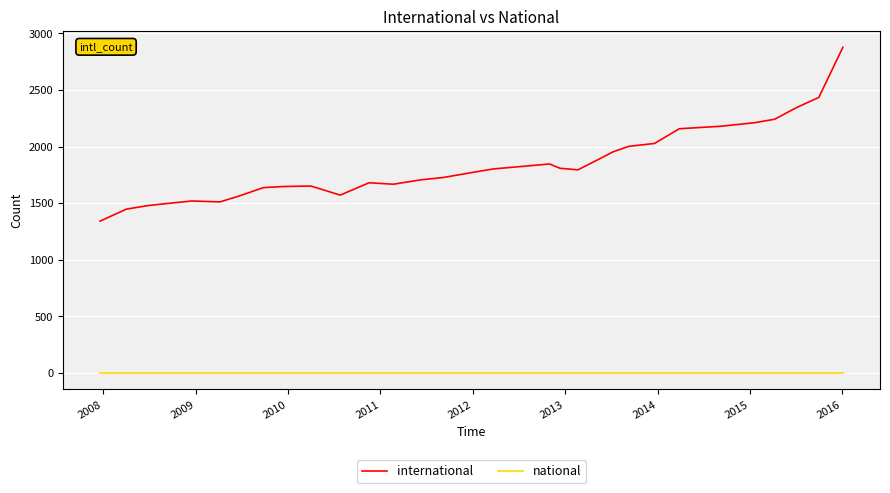

Which series has the largest total across all categories?

international